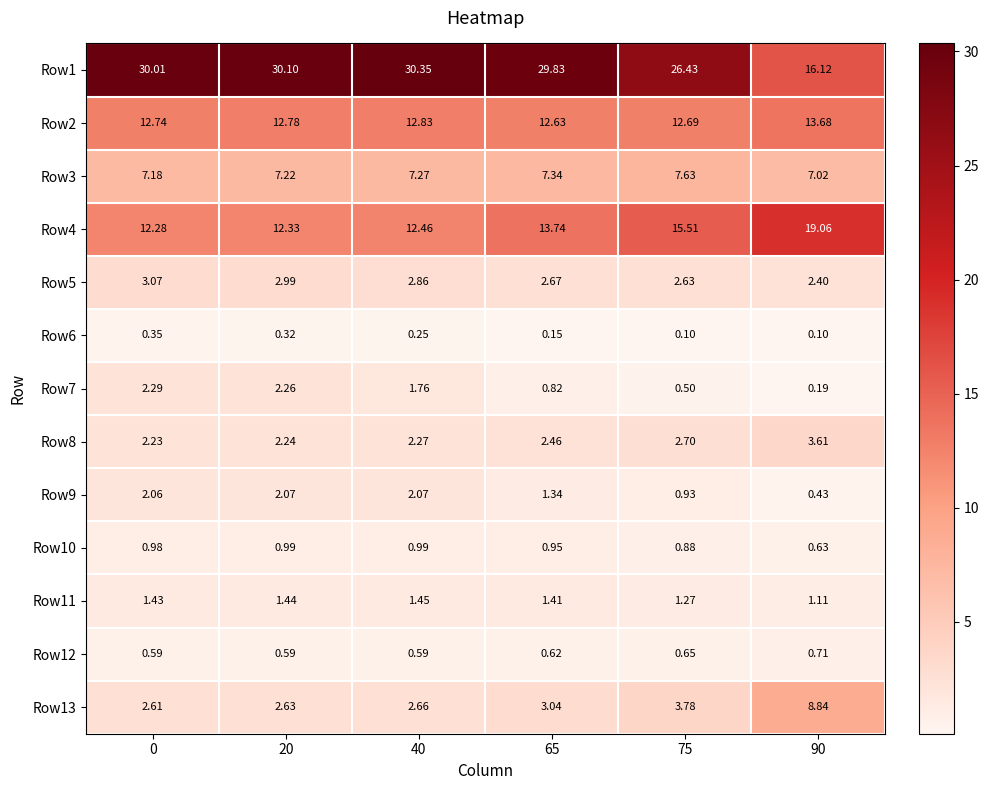

How many data points in Row7 are above 1?

3